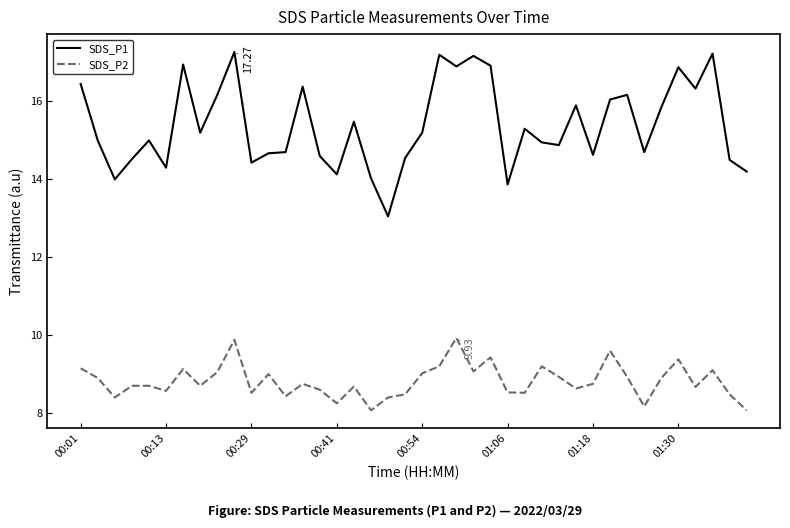

What is the difference between the maximum and minimum values in the SDS_P2 series?

1.9